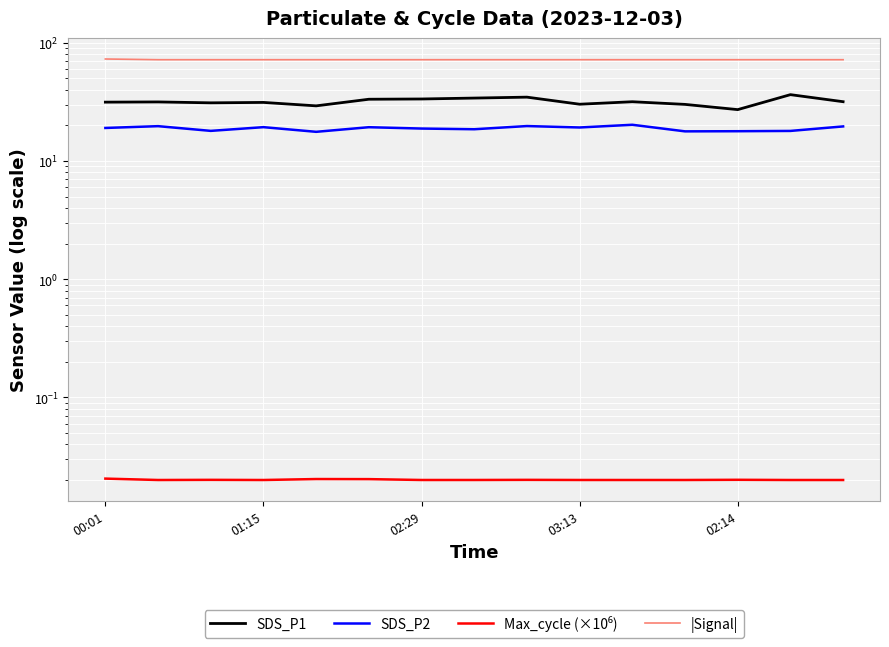

What is the value of the SDS_P2 point at the 7th from the left?

18.8